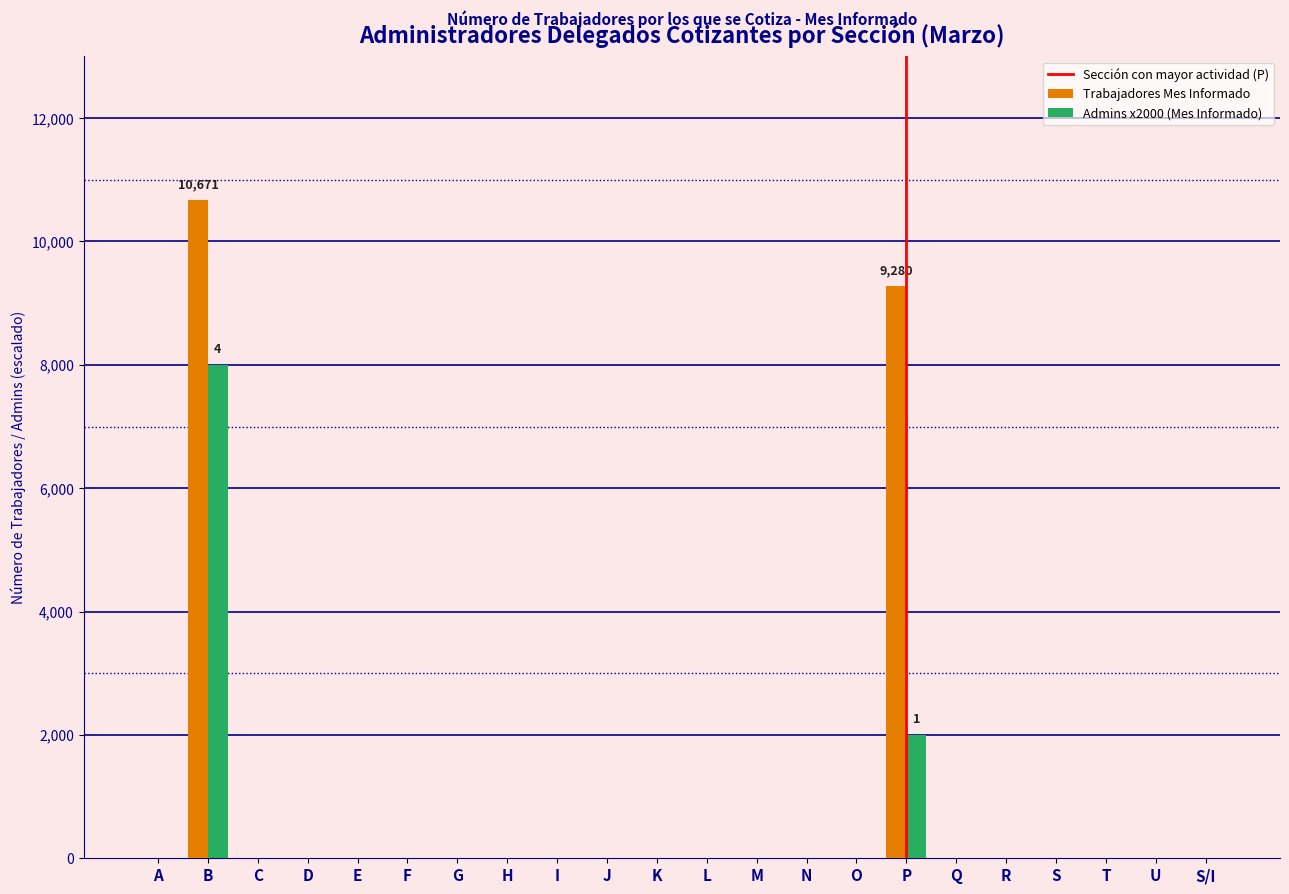

Where is Trabajadores Mes Informado nearest to the value 5335?

P